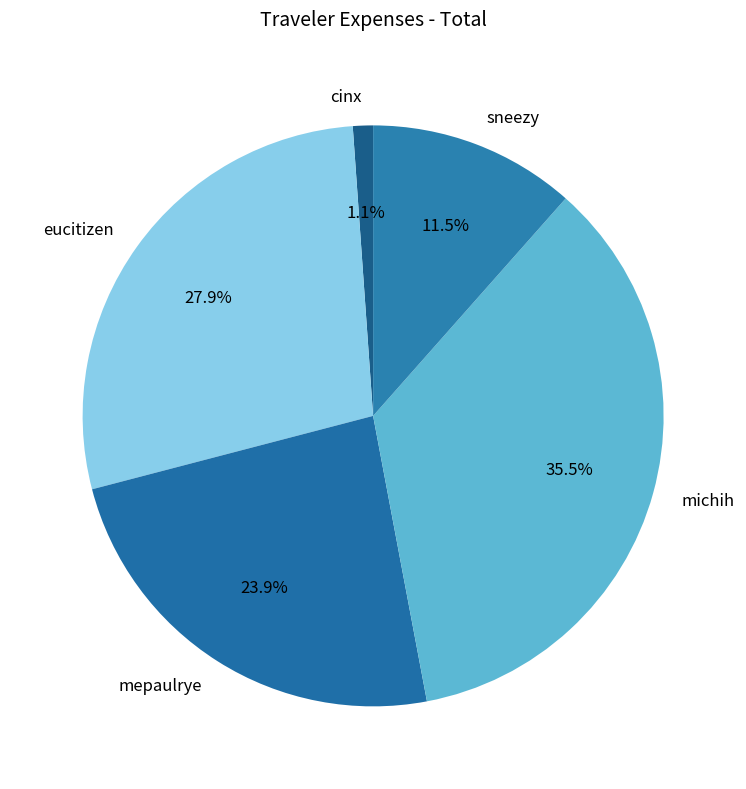

Do eucitizen and sneezy together represent more than half of the pie?

No